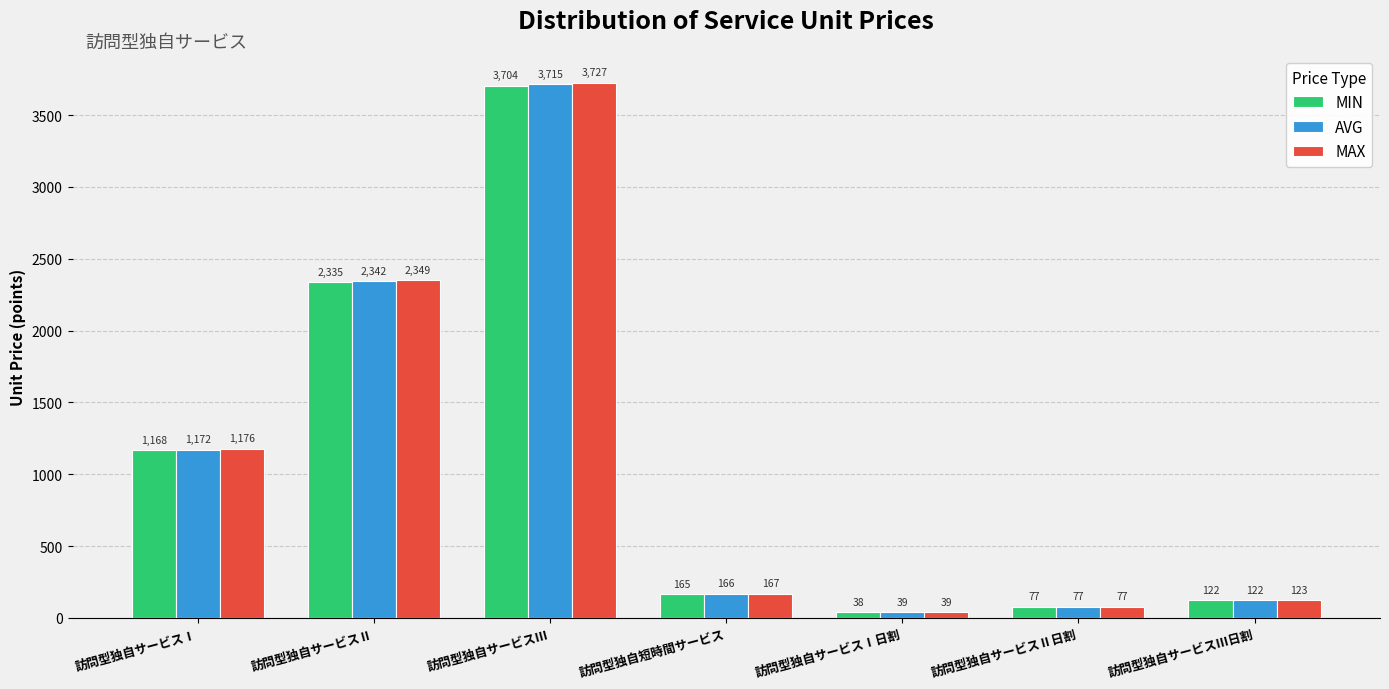

What are all the series names shown in the legend?

MIN, AVG, MAX